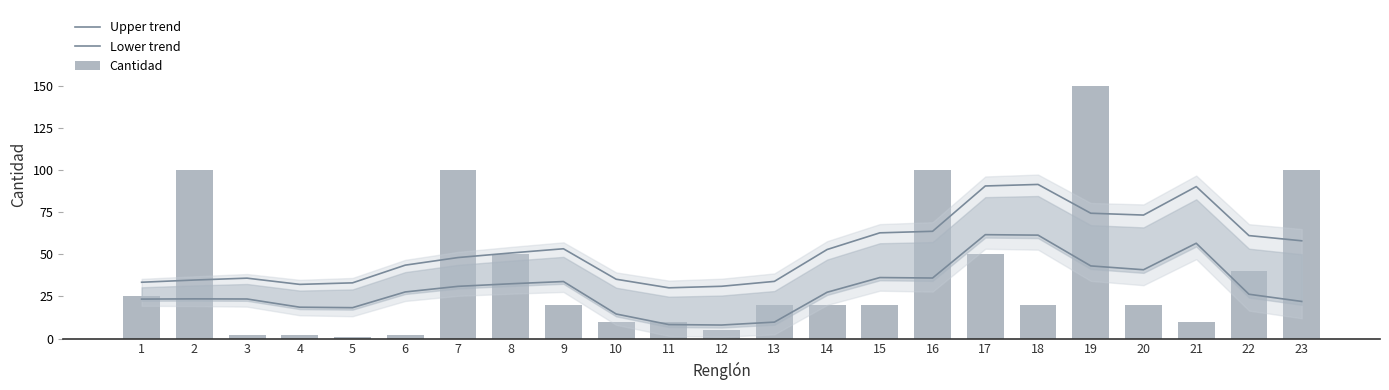

Which has a higher value, 12 or 8?

8